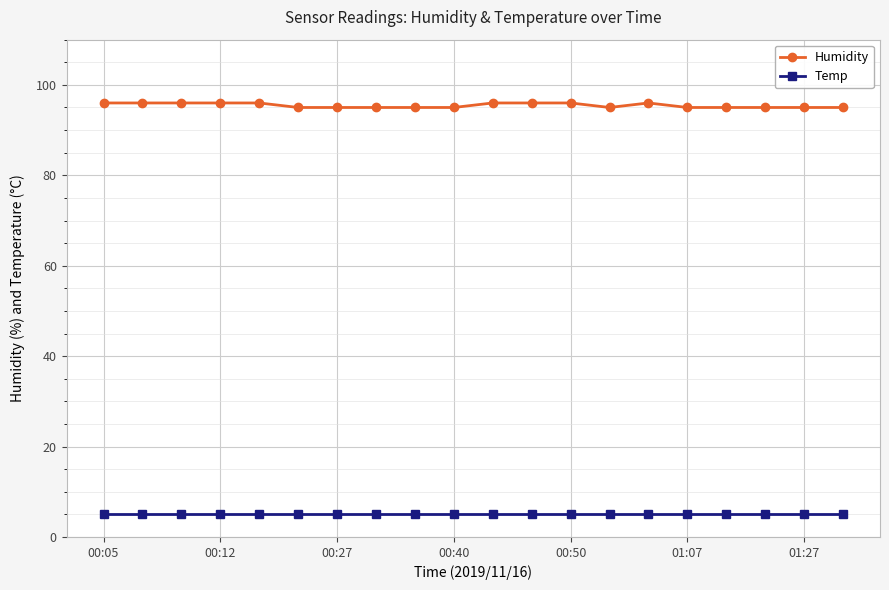

What is the minimum value shown in the chart?

5